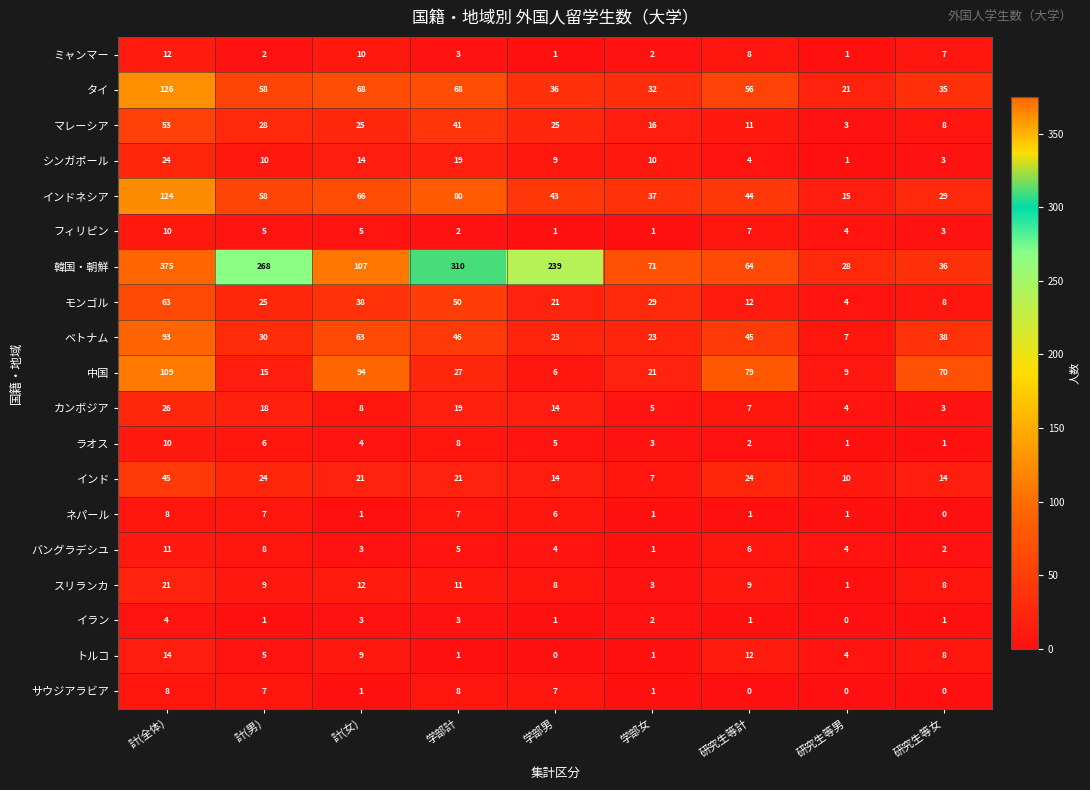

At which label is 中国 closest to 57?

研究生等女